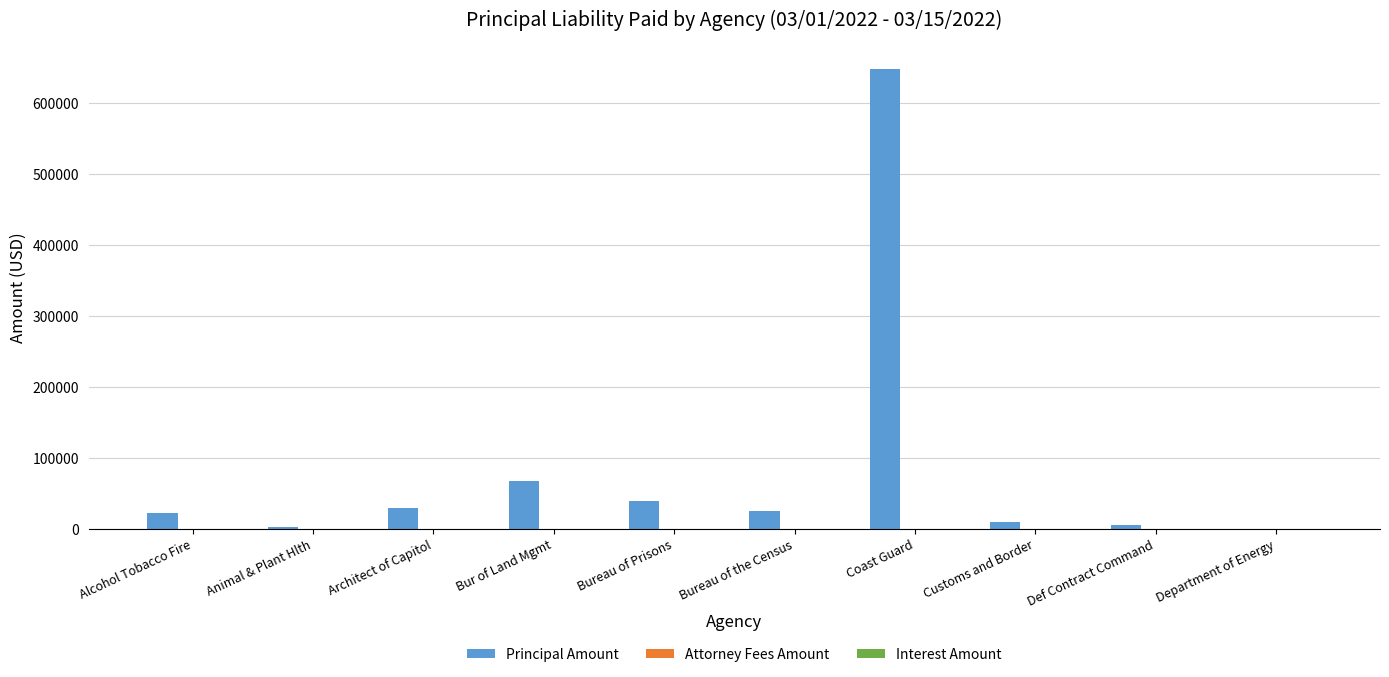

At which category does the chart reach its peak across all series?

Coast Guard